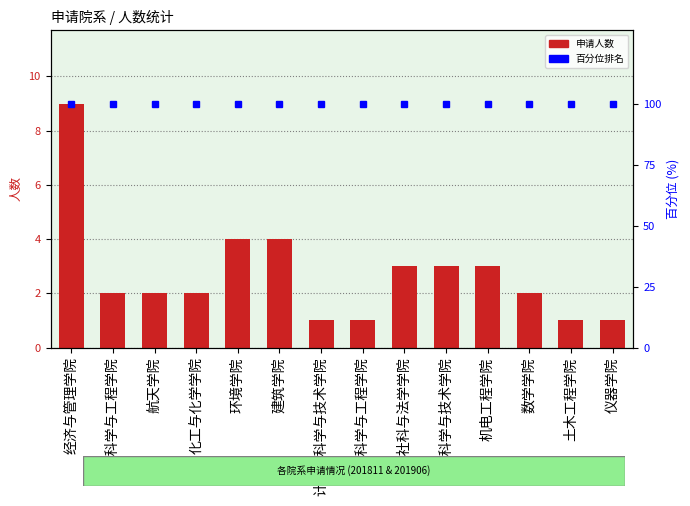

At which label does 百分位排名 reach its minimum?

经济与管理学院